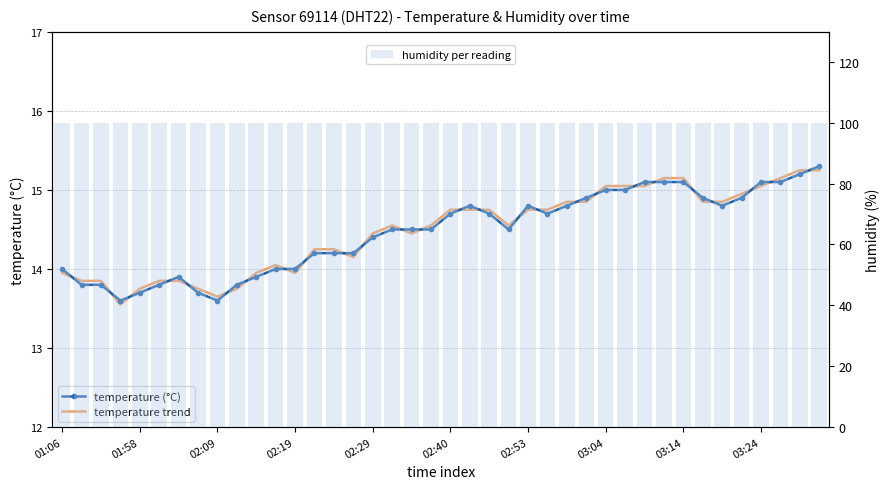

Reading left to right, what are all the values shown in this chart?

temperature (°C): 14.0	13.8	13.8	13.6	13.7	13.8	13.9	13.7	13.6	13.8	13.9	14.0	14.0	14.2	14.2	14.2	14.4	14.5	14.5	14.5	14.7	14.8	14.7	14.5	14.8	14.7	14.8	14.9	15.0	15.0	15.1	15.1	15.1	14.9	14.8	14.9	15.1	15.1	15.2	15.3
temperature trend: 13.9	13.9	13.9	13.5	13.8	13.9	13.8	13.8	13.7	13.8	14.0	14.1	13.9	14.2	14.2	14.1	14.5	14.6	14.4	14.6	14.8	14.8	14.8	14.6	14.8	14.8	14.9	14.8	15.1	15.1	15.0	15.2	15.2	14.8	14.9	15.0	15.0	15.2	15.2	15.2
humidity: 99.9	99.9	99.9	99.9	99.9	99.9	99.9	99.9	99.9	99.9	99.9	99.9	99.9	99.9	99.9	99.9	99.9	99.9	99.9	99.9	99.9	99.9	99.9	99.9	99.9	99.9	99.9	99.9	99.9	99.9	99.9	99.9	99.9	99.9	99.9	99.9	99.9	99.9	99.9	99.9